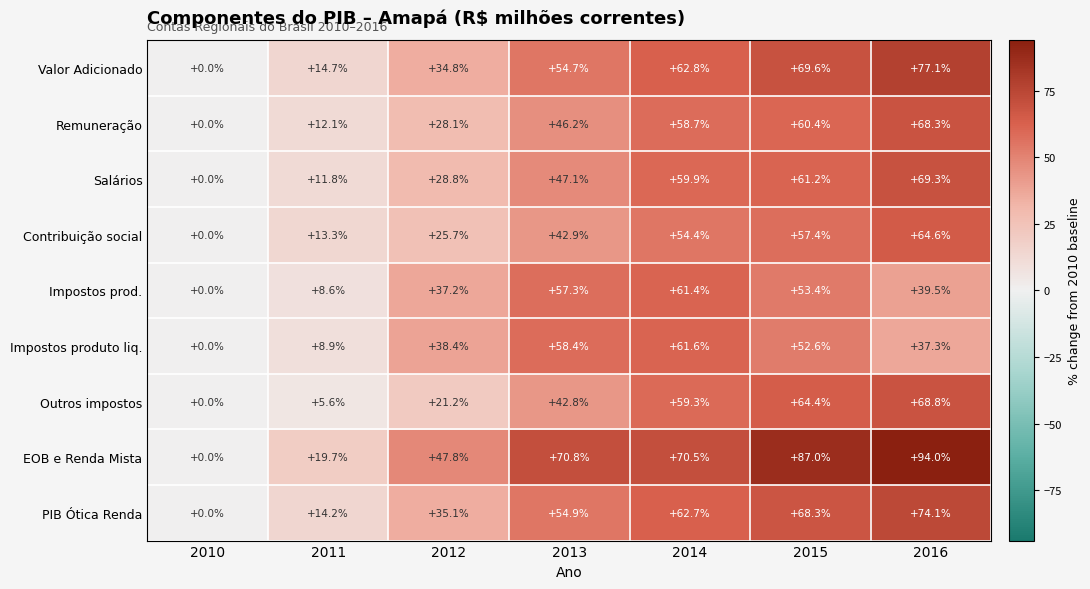

Is it true that Outros impostos equals 31.3 at 2014?

False